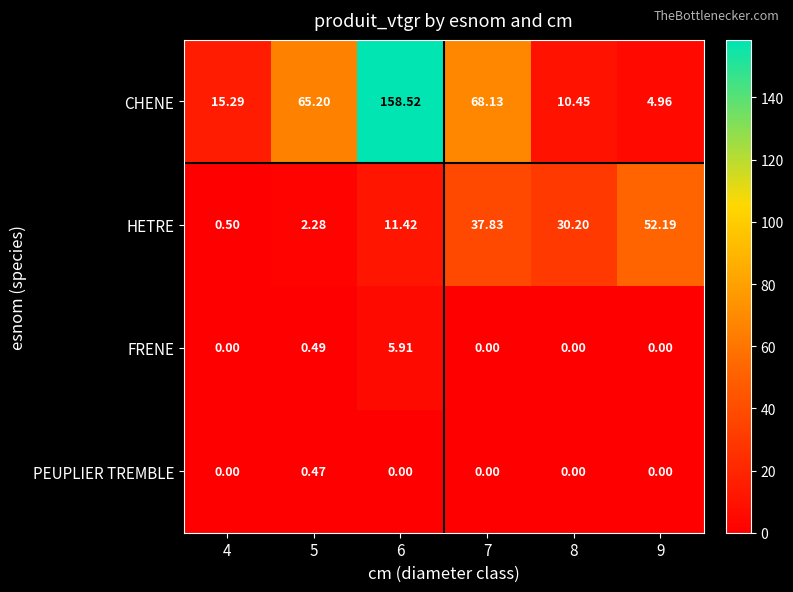

List the series in order of their peak value, lowest first.

PEUPLIER TREMBLE, FRENE, HETRE, CHENE